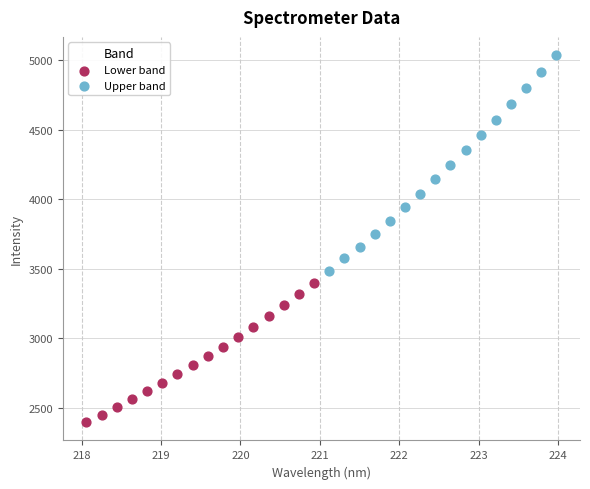

Which series has the largest Y range (max minus min)?

Upper band